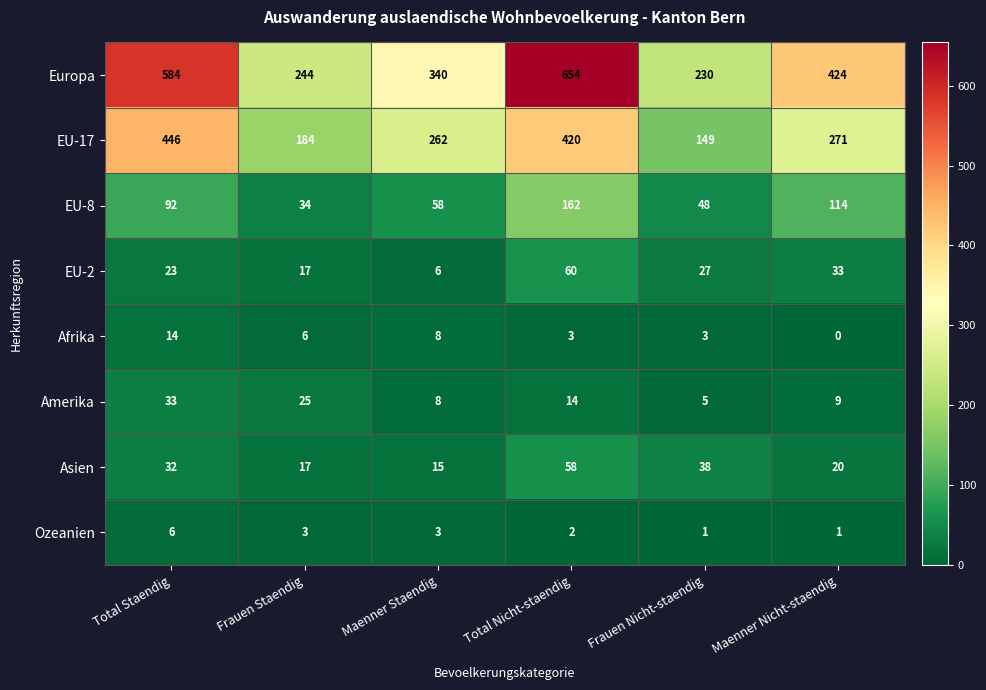

What is the sum of all EU-8 values?

508